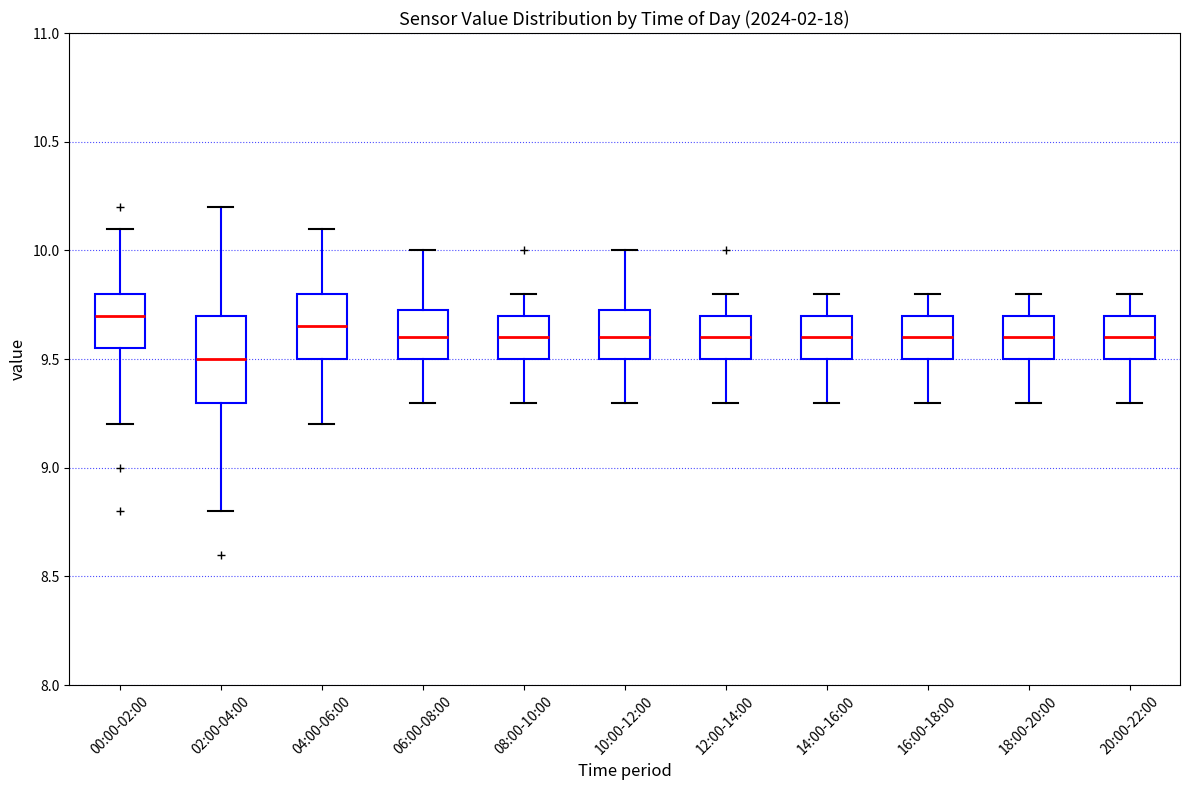

Which box is the tallest, from its lower edge to its upper edge?

02:00-04:00